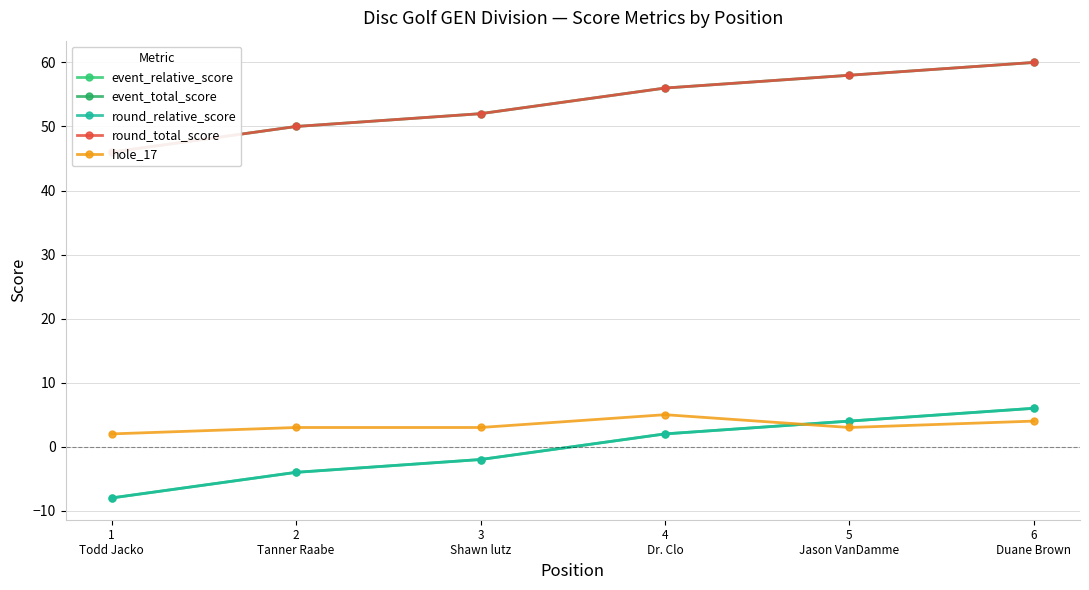

What are all the series names shown in the legend?

event_relative_score, event_total_score, round_relative_score, round_total_score, hole_17